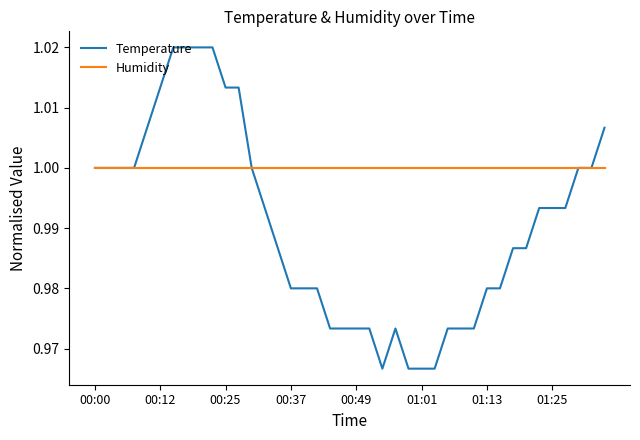

Rank the series by their maximum value, from lowest to highest.

Humidity, Temperature